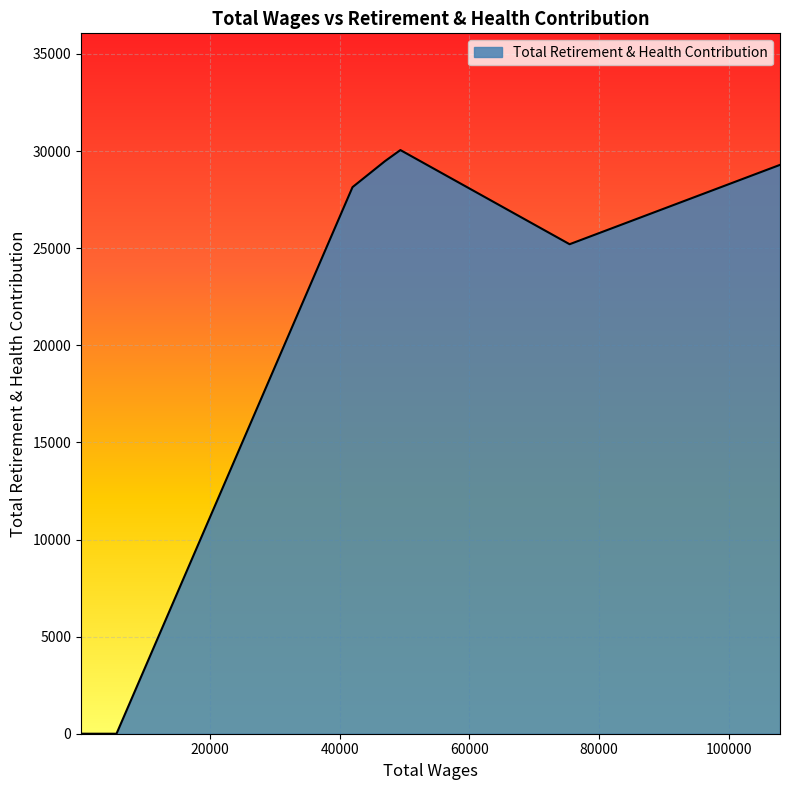

What is the difference between the maximum and minimum values?

30053